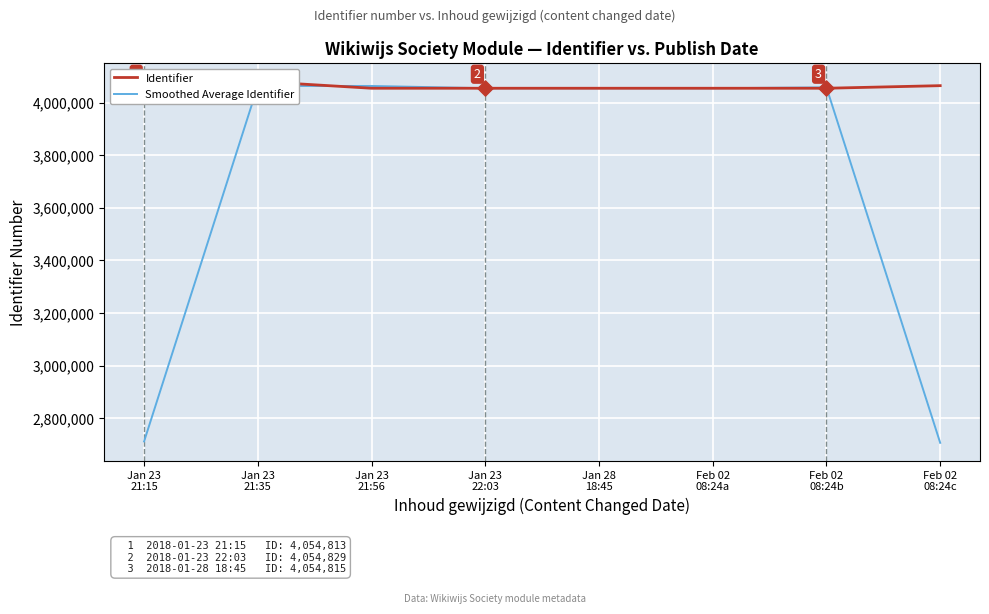

What are all the series names shown in the legend?

Identifier, Smoothed Average Identifier